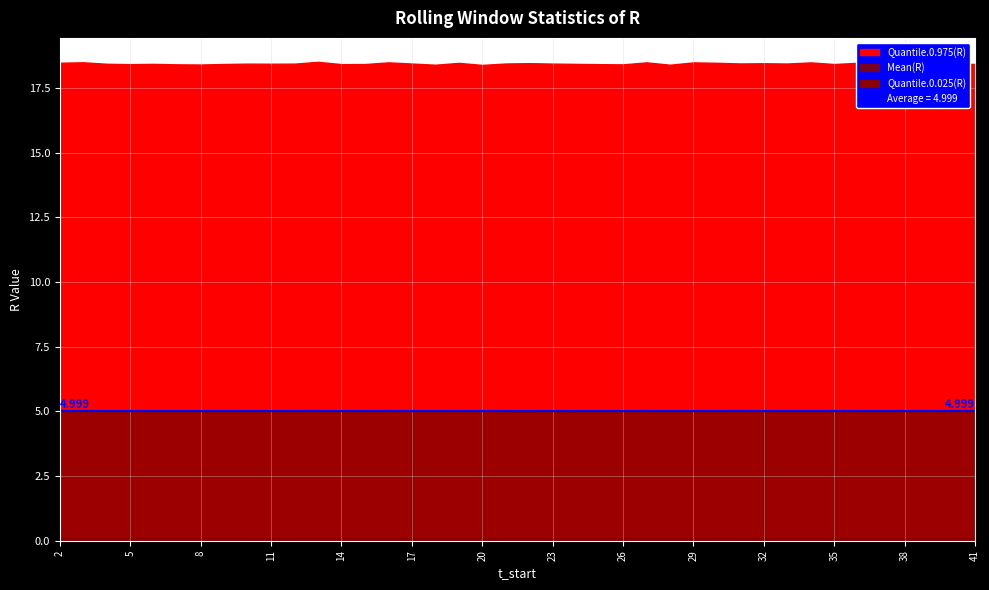

Which series has the largest total across all categories?

Quantile.0.975(R)